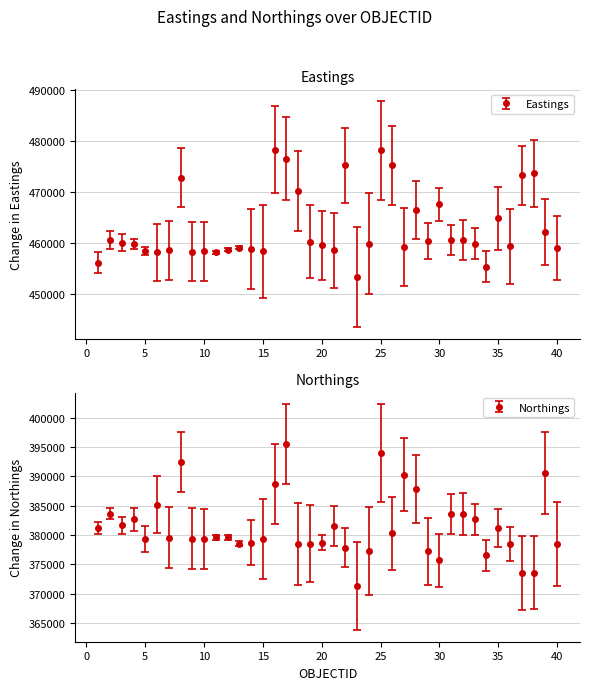

What is the greatest value displayed?

478295